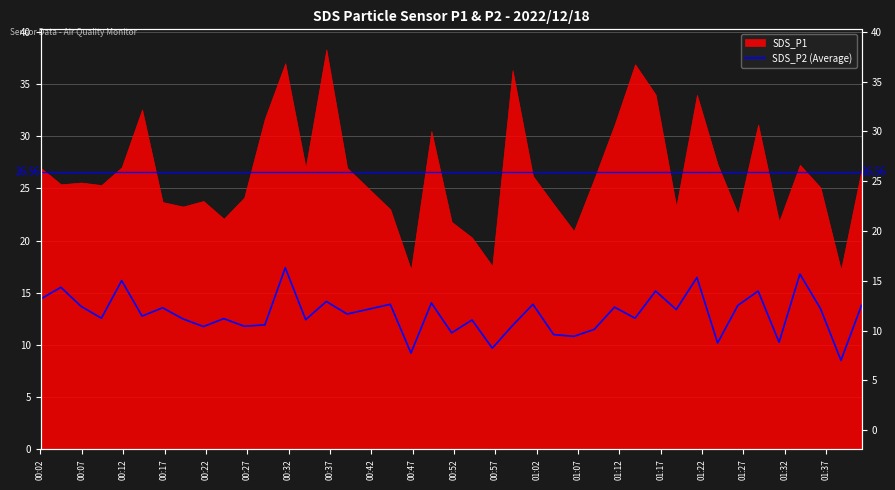

What is the minimum value shown in the chart?

8.5